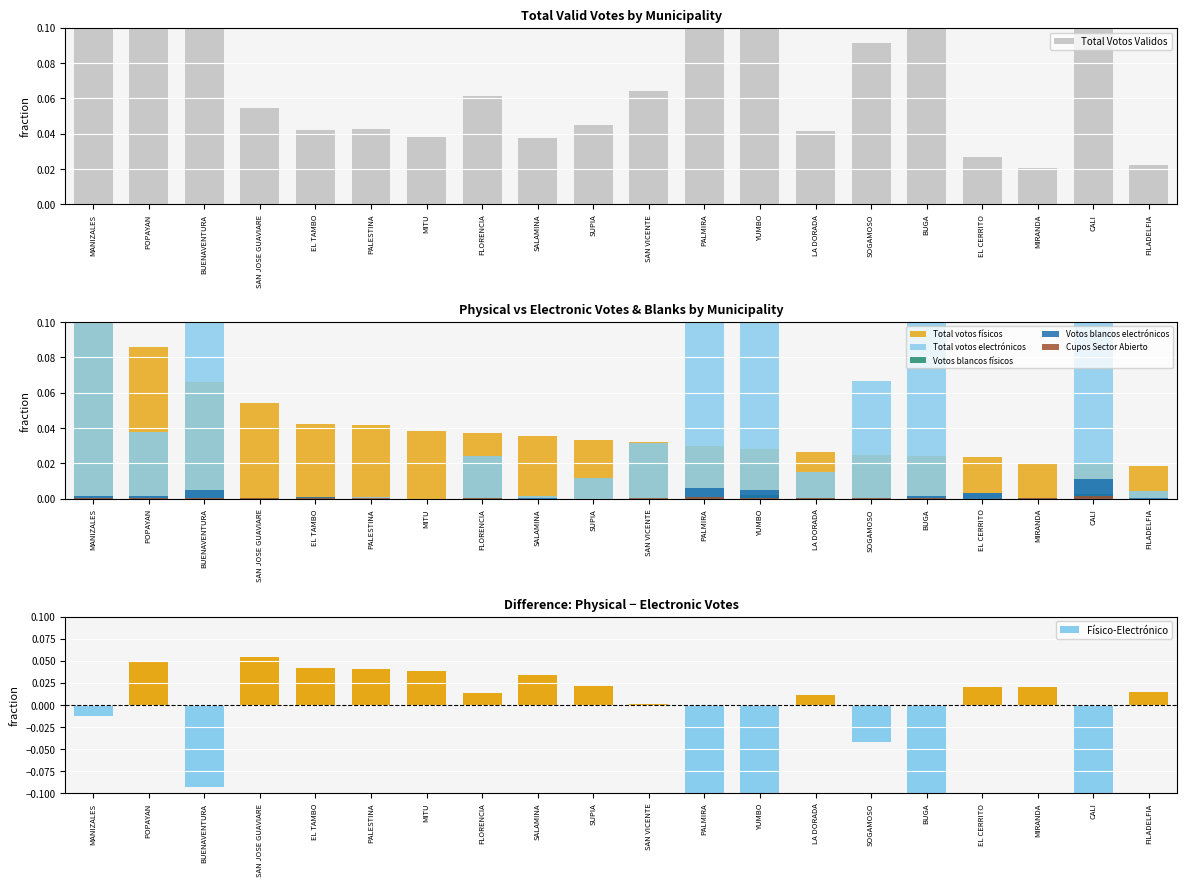

What is the label of the 12th bar from the right?

SALAMINA